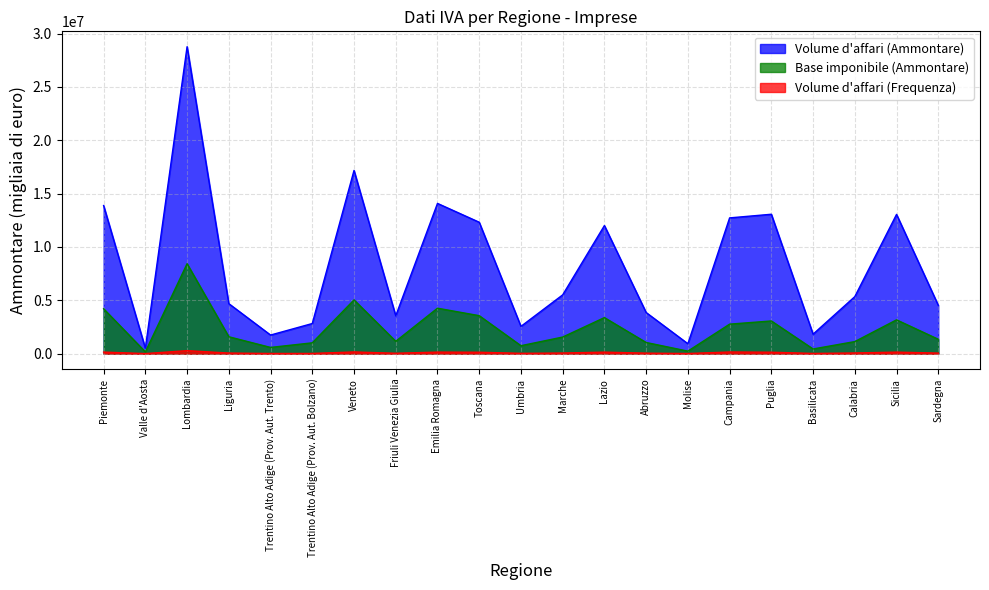

What is the maximum value shown in the chart?

28772178